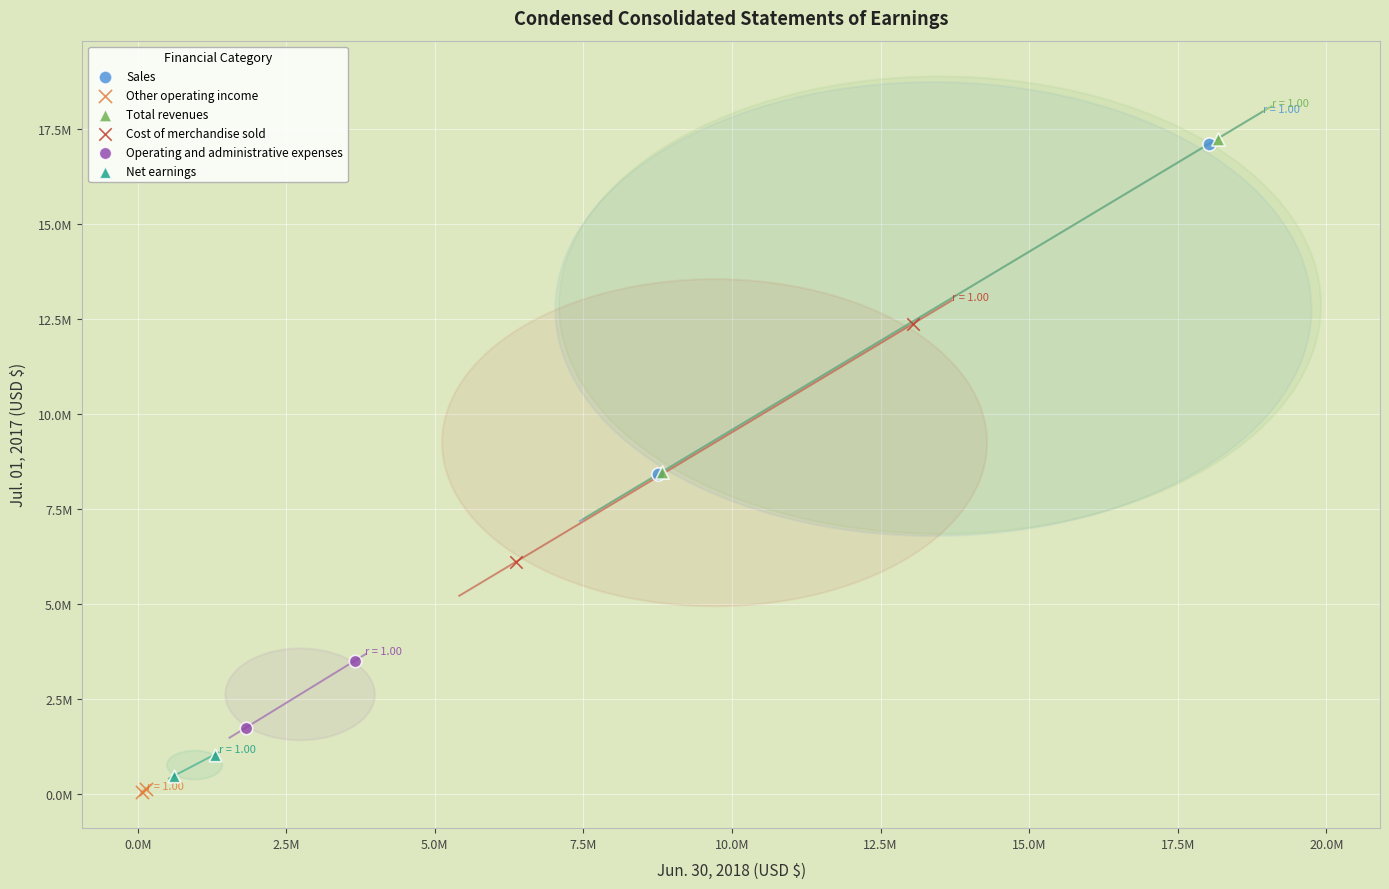

Which series contains the lowest Y value?

Other operating income